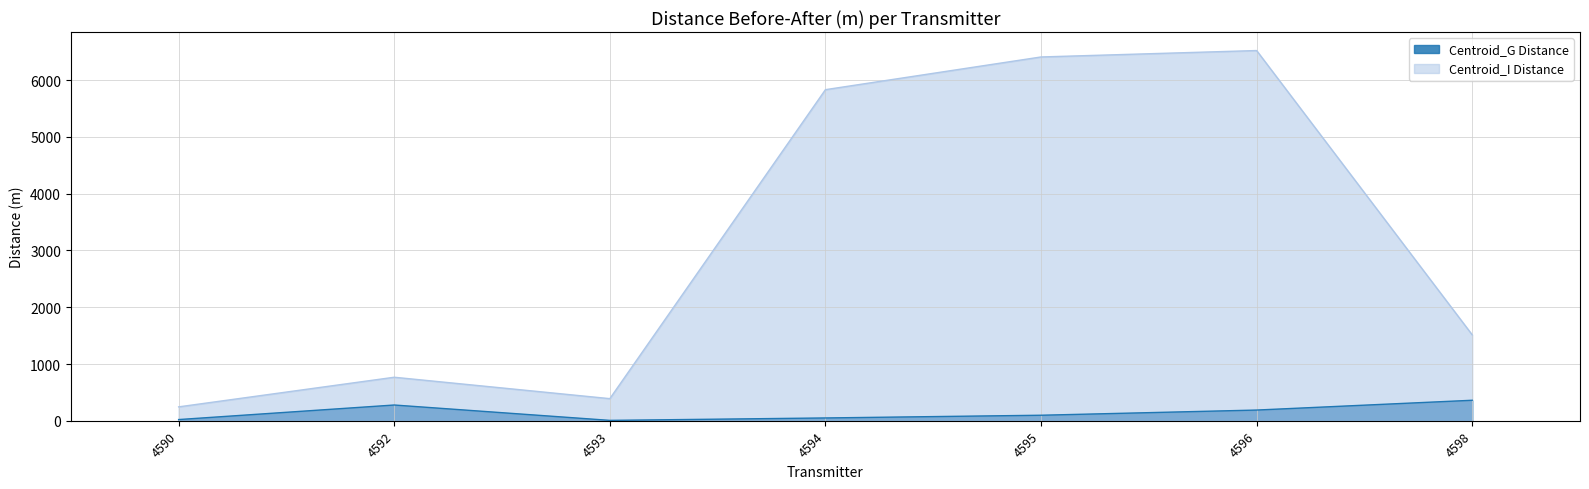

Where is Centroid_G Distance nearest to the value 184?

4596